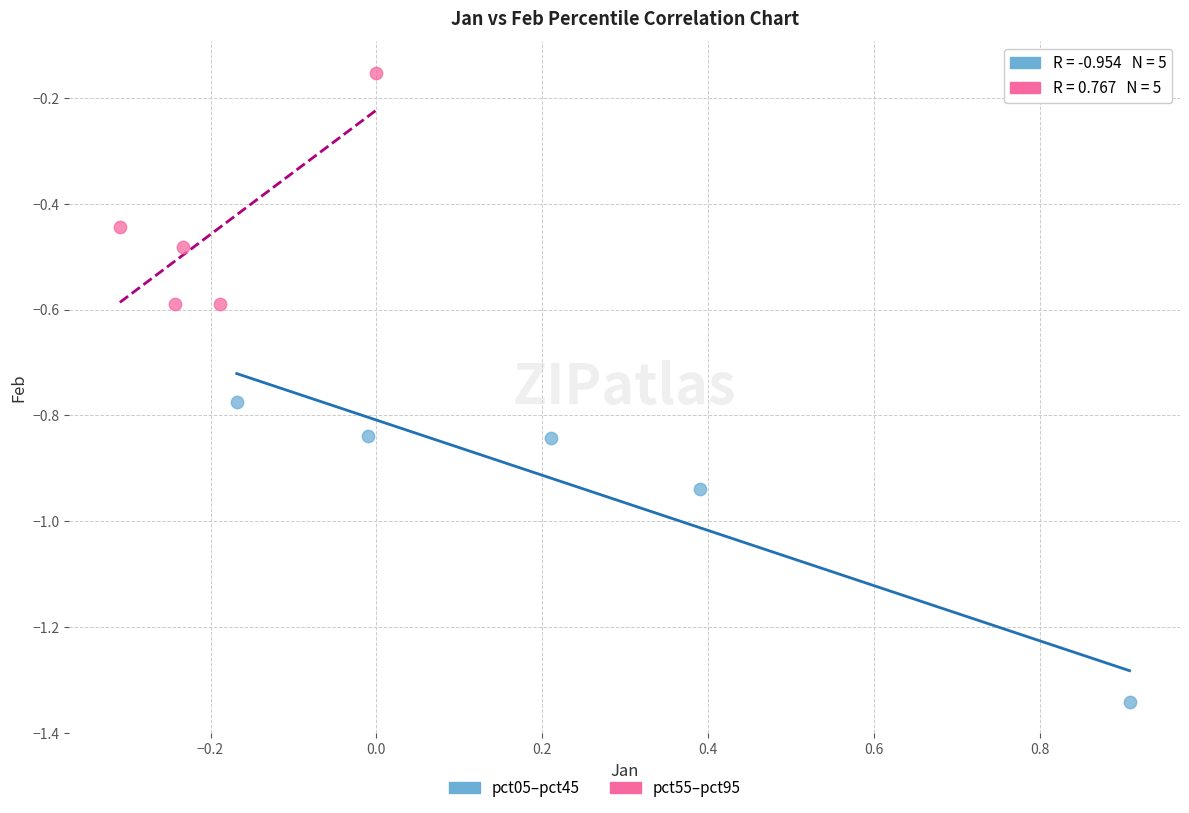

Which series reaches the maximum Y coordinate?

pct55–pct95